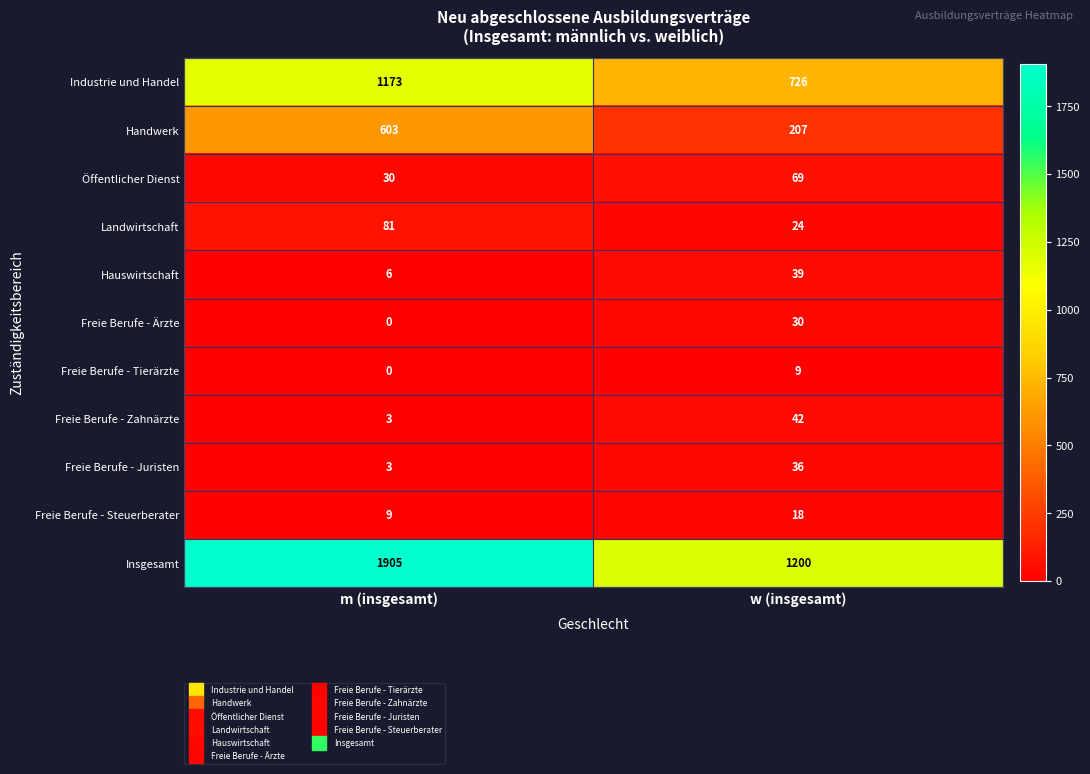

Reading left to right, transcribe all the data shown in this chart.

Industrie und Handel: 1173	726
Handwerk: 603	207
Öffentlicher Dienst: 30	69
Landwirtschaft: 81	24
Hauswirtschaft: 6	39
Freie Berufe - Ärzte: 0	30
Freie Berufe - Tierärzte: 0	9
Freie Berufe - Zahnärzte: 3	42
Freie Berufe - Juristen: 3	36
Freie Berufe - Steuerberater: 9	18
Insgesamt: 1905	1200